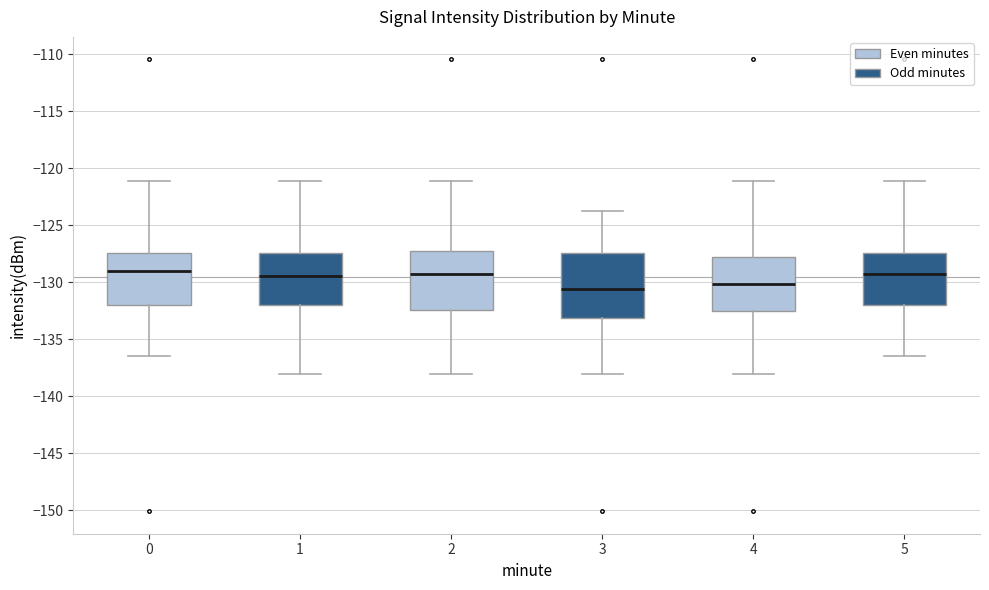

Reading left to right, read every box against the y-axis: the position of its median line, the range the box covers, and the ends of its whiskers. The values are not printed on the chart, so give them approximately, as read against the axis.

0: median -129.0, box -132.0 to -127.5, whiskers -136.5 to -121.0
1: median -129.5, box -132.0 to -127.5, whiskers -138.0 to -121.0
2: median -129.5, box -132.5 to -127.5, whiskers -138.0 to -121.0
3: median -130.5, box -133.0 to -127.5, whiskers -138.0 to -123.5
4: median -130.0, box -132.5 to -128.0, whiskers -138.0 to -121.0
5: median -129.5, box -132.0 to -127.5, whiskers -136.5 to -121.0